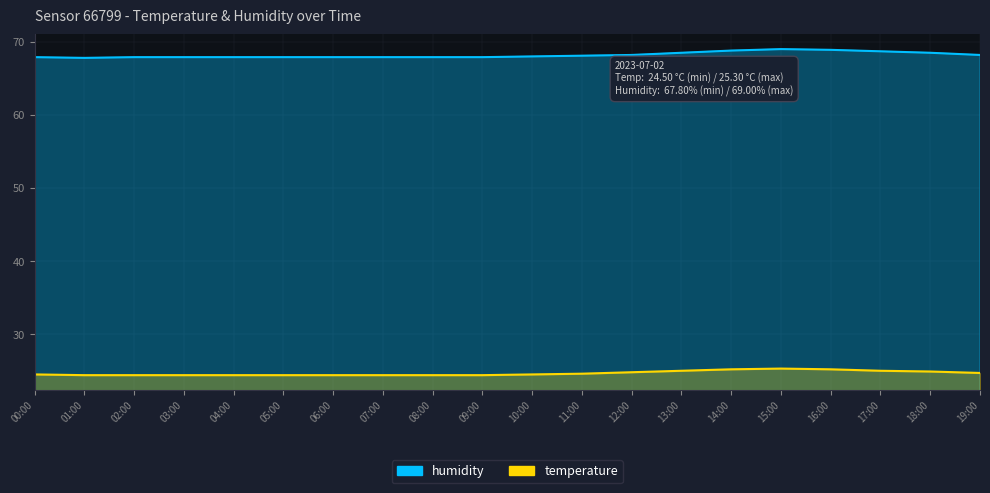

What is the label of the 1st point from the left?

00:00